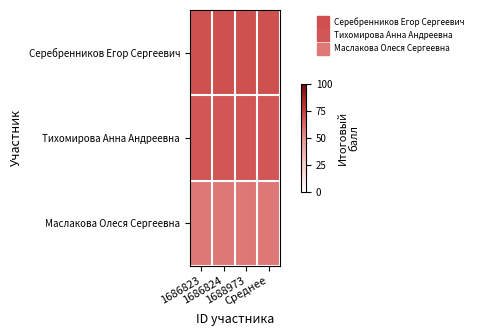

What is the difference between the highest and lowest values at 1688973?

12